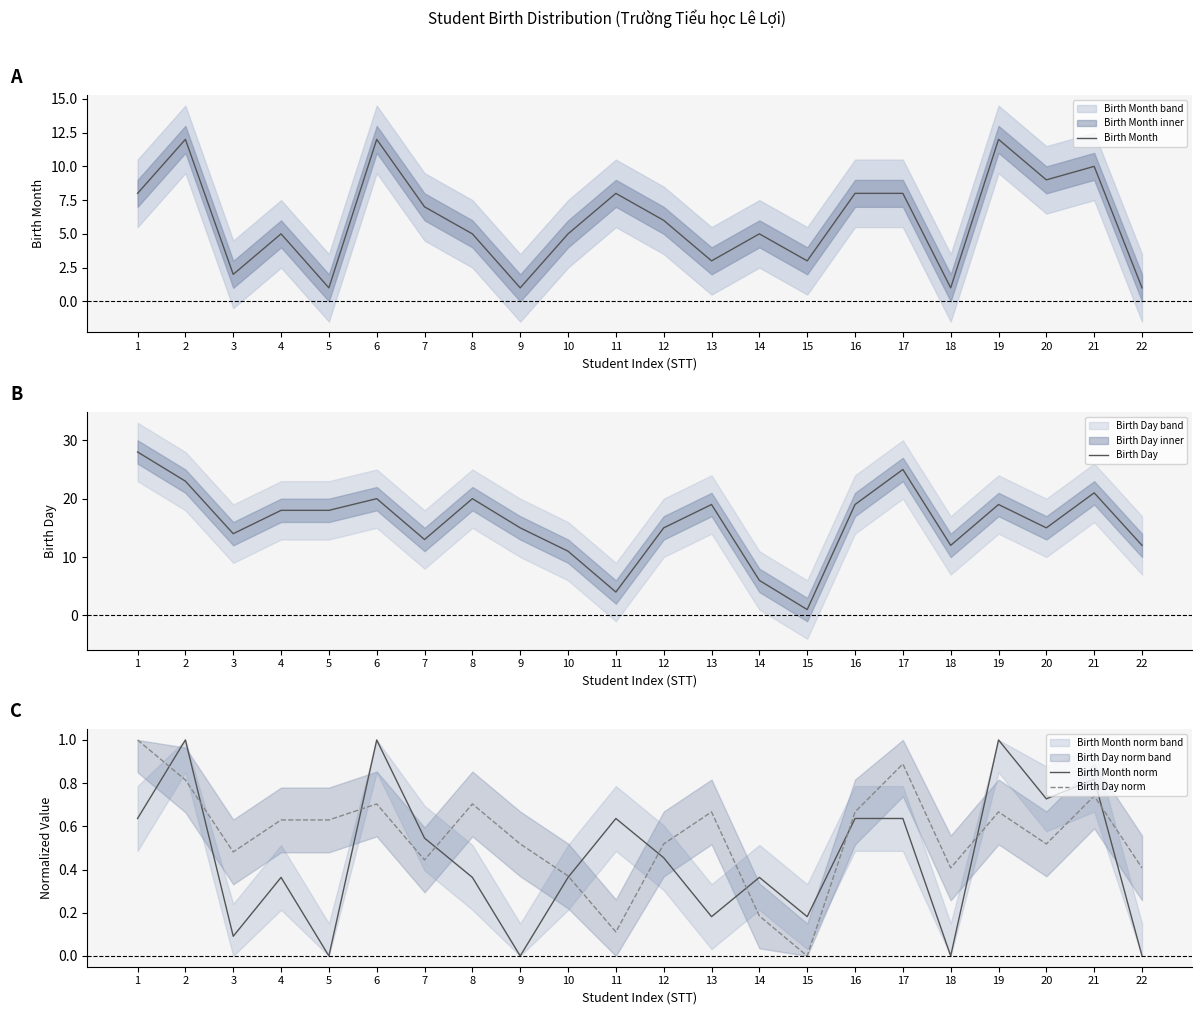

Reading left to right, list all the values displayed in this chart.

Birth Month: 8.0	12.0	2.0	5.0	1.0	12.0	7.0	5.0	1.0	5.0	8.0	6.0	3.0	5.0	3.0	8.0	8.0	1.0	12.0	9.0	10.0	1.0
Birth Day: 28.0	23.0	14.0	18.0	18.0	20.0	13.0	20.0	15.0	11.0	4.0	15.0	19.0	6.0	1.0	19.0	25.0	12.0	19.0	15.0	21.0	12.0
Birth Month norm: 0.6	1.0	0.1	0.4	0.0	1.0	0.5	0.4	0.0	0.4	0.6	0.5	0.2	0.4	0.2	0.6	0.6	0.0	1.0	0.7	0.8	0.0
Birth Day norm: 1.0	0.8	0.5	0.6	0.6	0.7	0.4	0.7	0.5	0.4	0.1	0.5	0.7	0.2	0.0	0.7	0.9	0.4	0.7	0.5	0.7	0.4